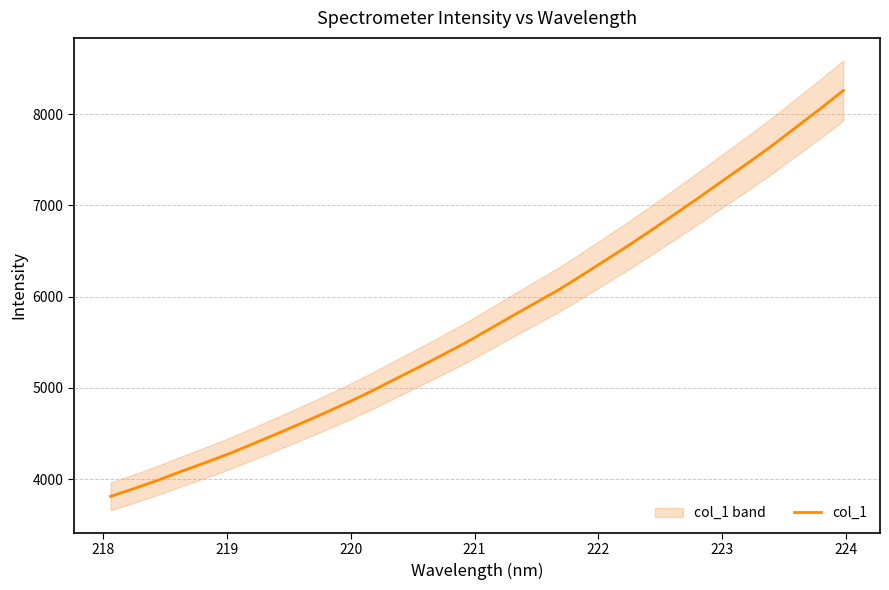

How many values are below 5641?

16